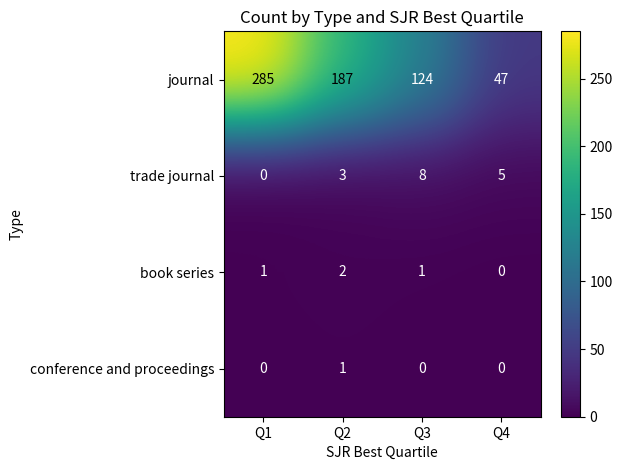

What is the total value across all series at Q2?

193